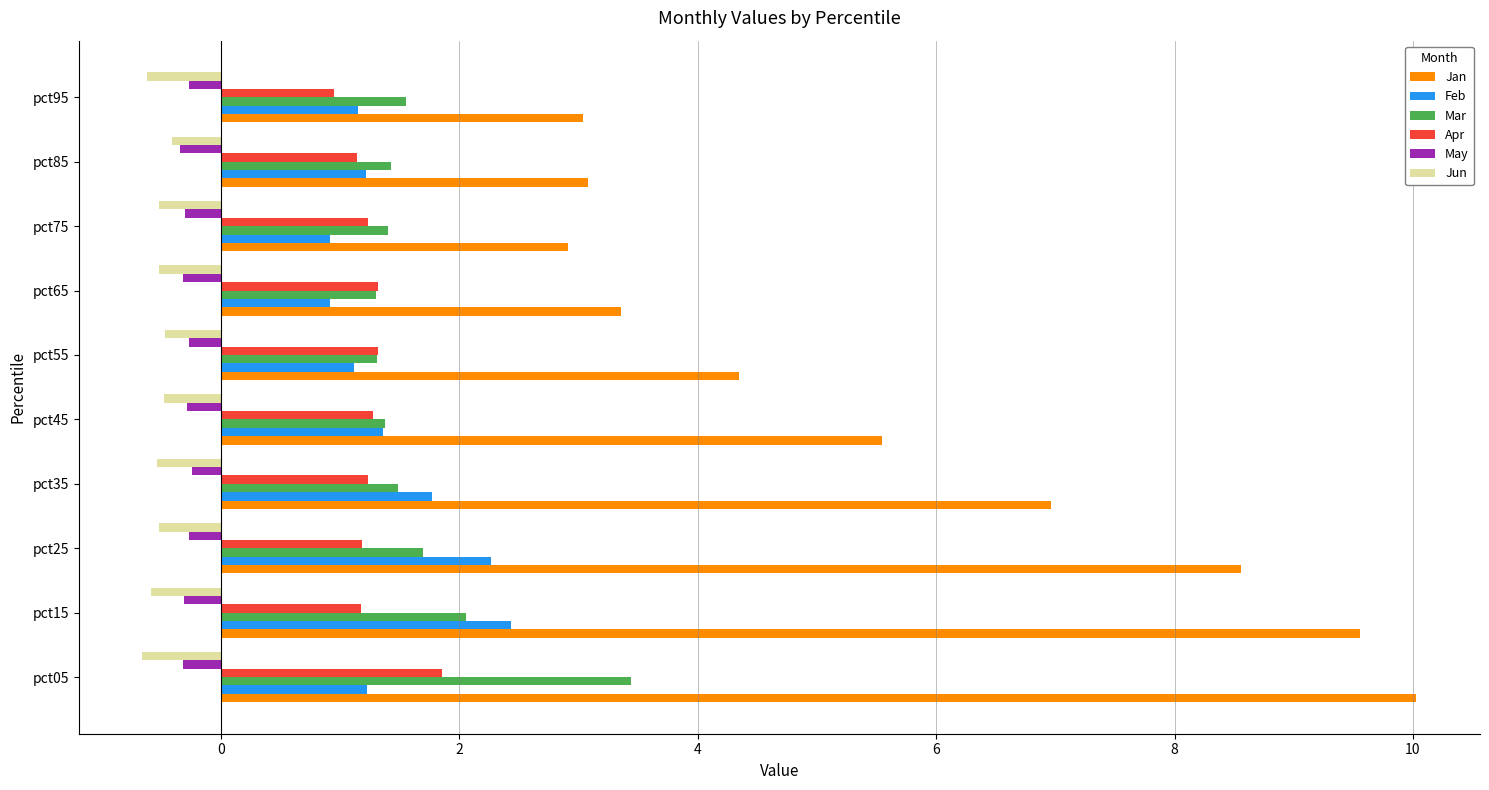

What is the minimum value for Apr?

0.9